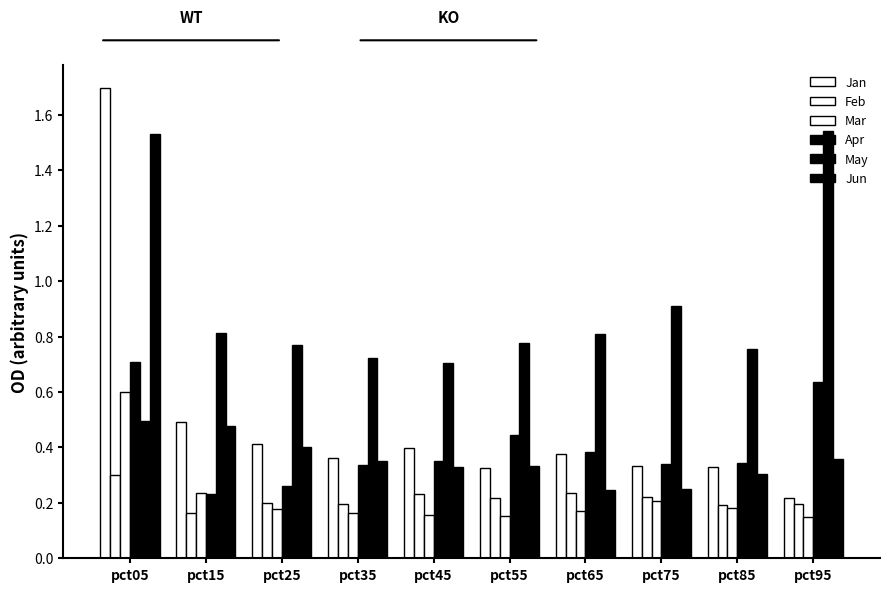

At how many categories does at least one series exceed 1?

2